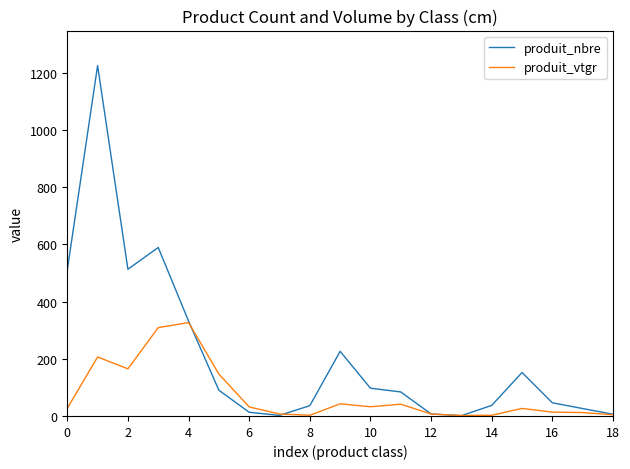

What is the difference between the maximum and minimum values in the produit_nbre series?

1224.0